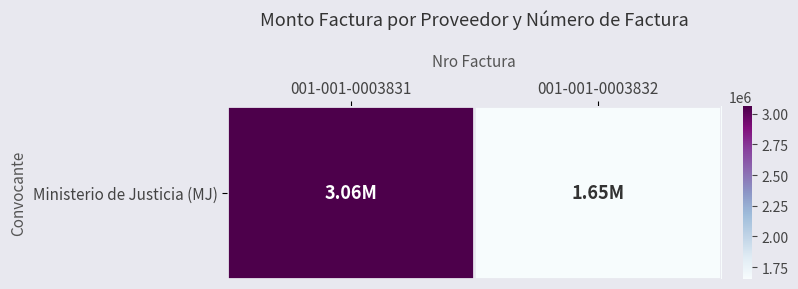

What is the difference between the values at 001-001-0003832 and 001-001-0003831?

1407000